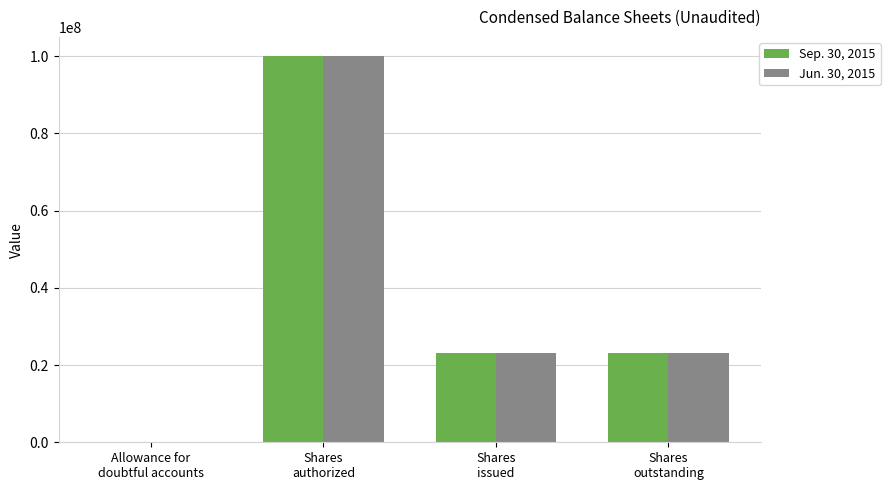

Is it true that Jun. 30, 2015 equals 31266622 at Shares
issued?

False